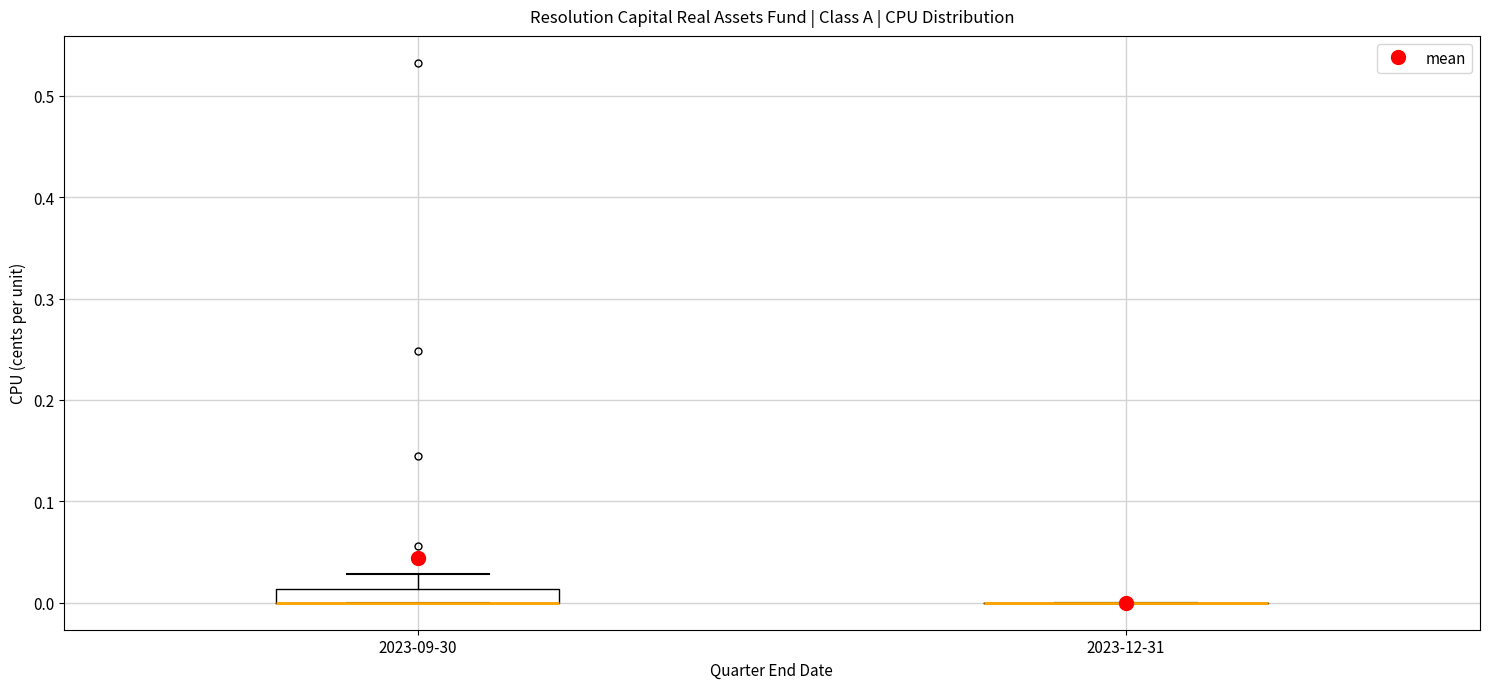

Comparing the boxes themselves (not the whiskers), which one is the tallest?

2023-09-30